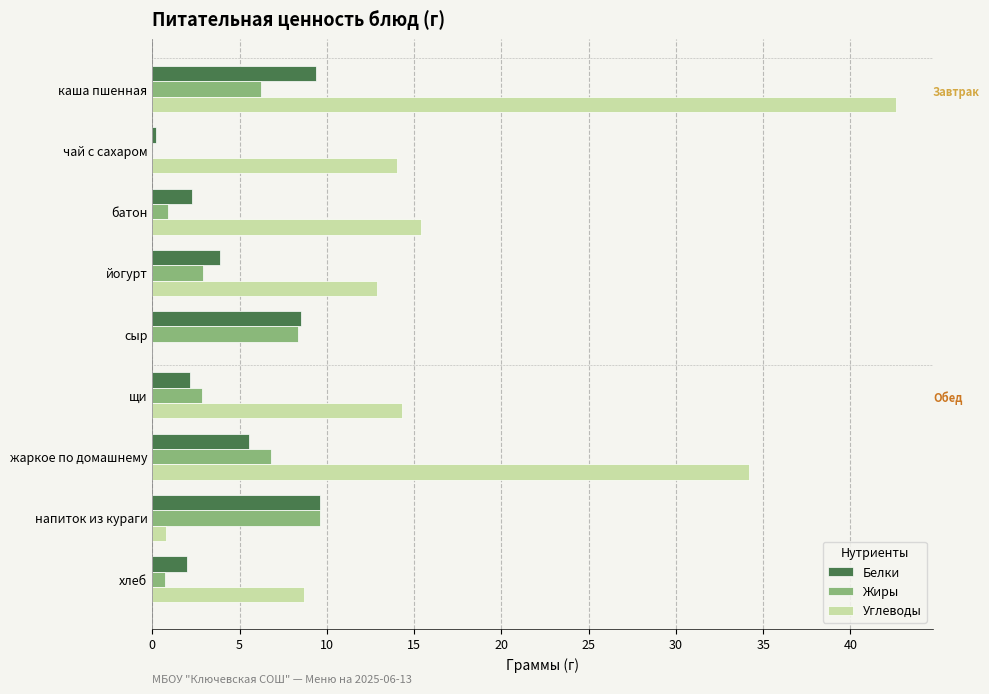

At which label is Белки closest to 4?

йогурт